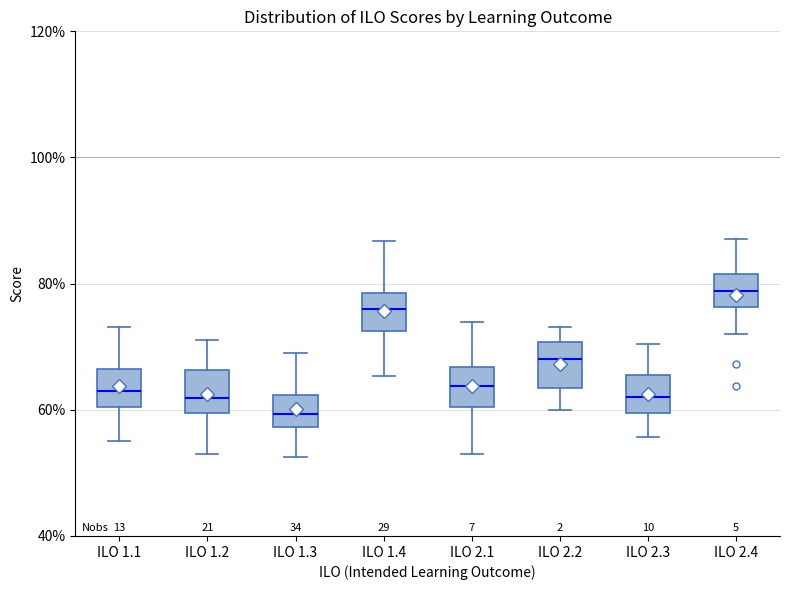

Reading left to right, transcribe this box plot: for each box, give where its median line is, the range the box spans, and where its two whiskers end, as read against the y-axis. The values are not printed on the chart, so give them approximately, as read against the axis.

ILO 1.1: median 64, box 60 to 66, whiskers 56 to 74
ILO 1.2: median 62, box 60 to 66, whiskers 52 to 72
ILO 1.3: median 60, box 58 to 62, whiskers 52 to 70
ILO 1.4: median 76, box 72 to 78, whiskers 66 to 86
ILO 2.1: median 64, box 60 to 66, whiskers 52 to 74
ILO 2.2: median 68, box 64 to 70, whiskers 60 to 74
ILO 2.3: median 62, box 60 to 66, whiskers 56 to 70
ILO 2.4: median 78, box 76 to 82, whiskers 72 to 88